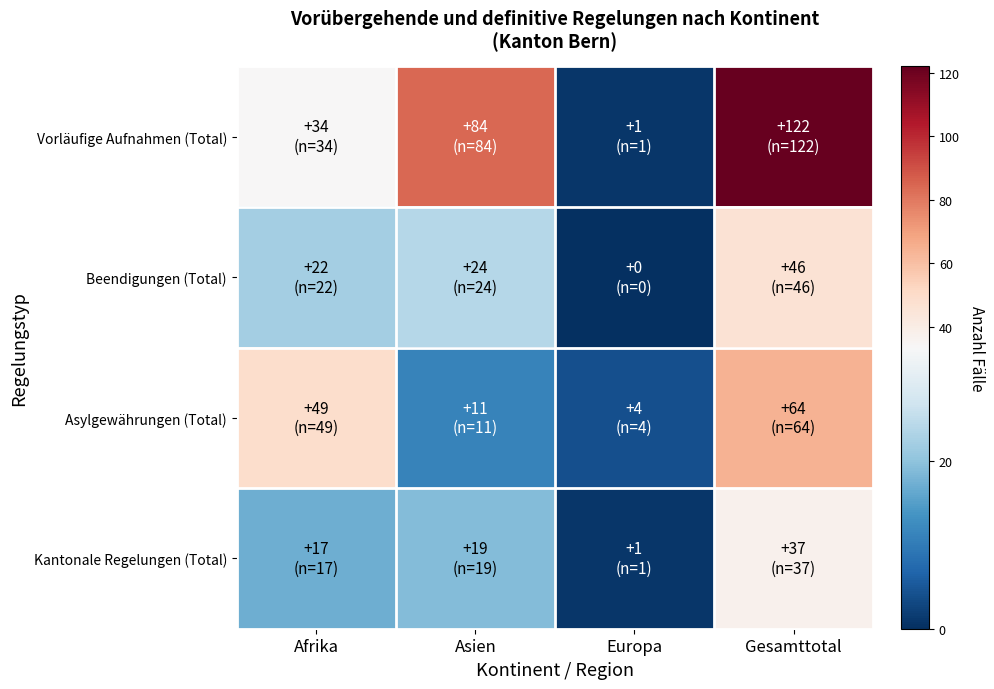

At which category does the chart reach its minimum across all series?

Europa